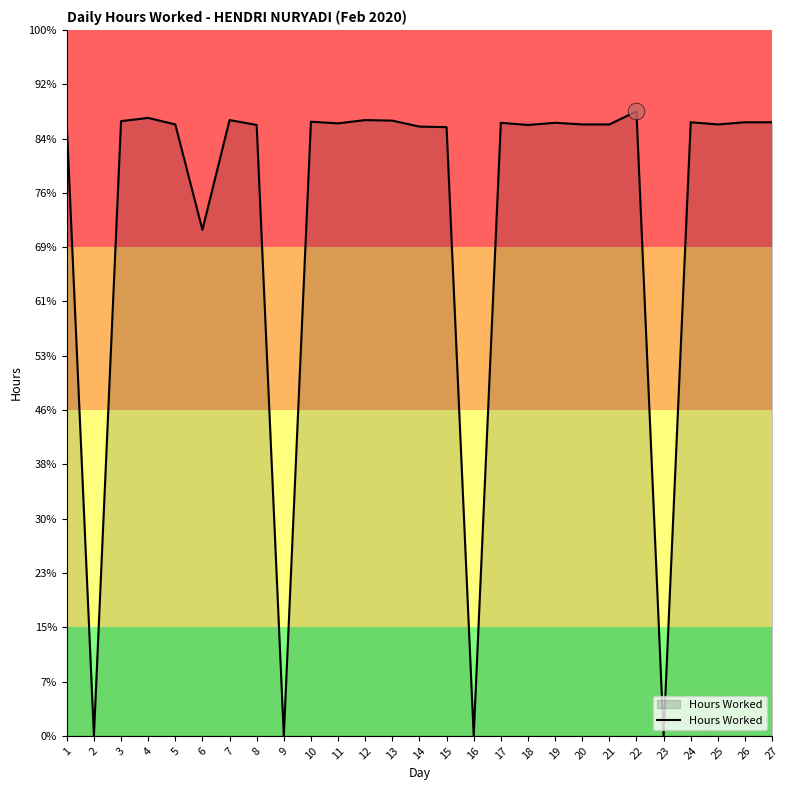

Which has a higher value, 27 or 3?

3